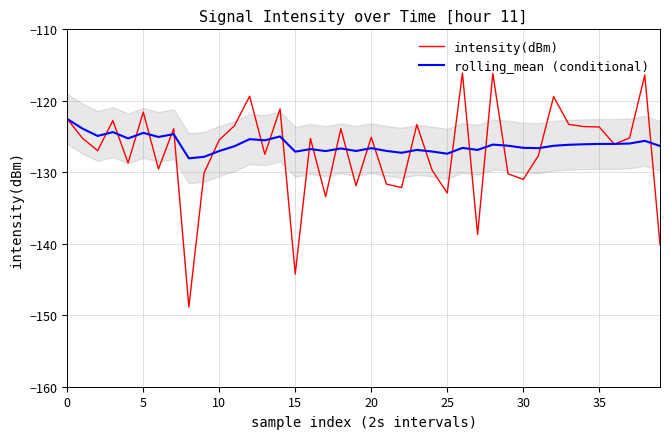

Which series has the largest range (max minus min)?

intensity(dBm)